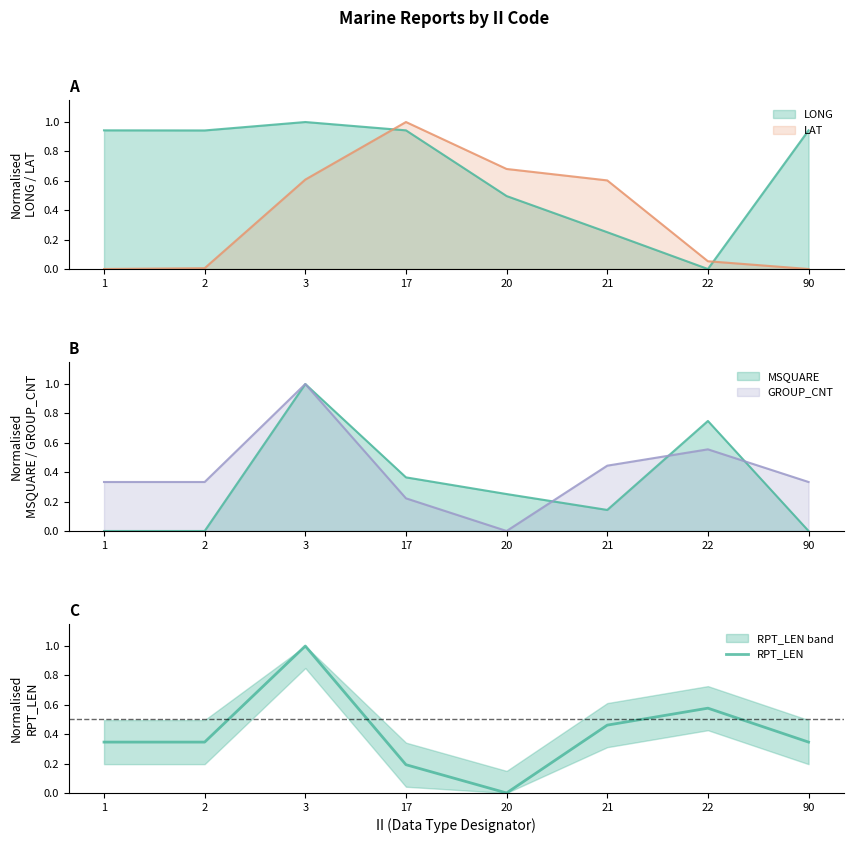

What is the sum of the values at 17 and 1?

0.5